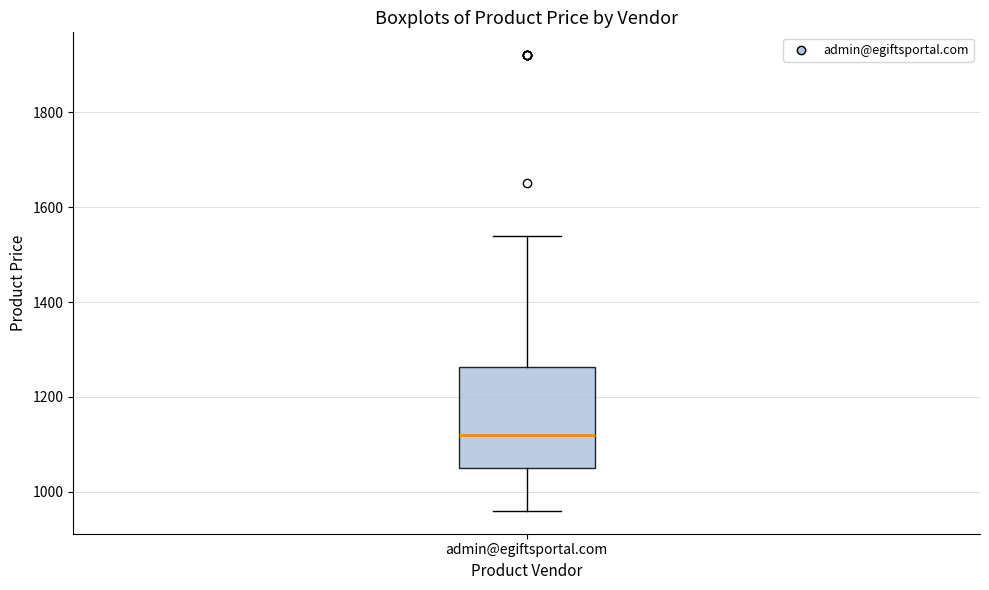

Transcribe this box plot: give where the median line is, the range the box spans, and where the two whiskers end, as read against the y-axis. The values are not printed on the chart, so give them approximately, as read against the axis.

median 1120, box 1060 to 1260, whiskers 960 to 1540